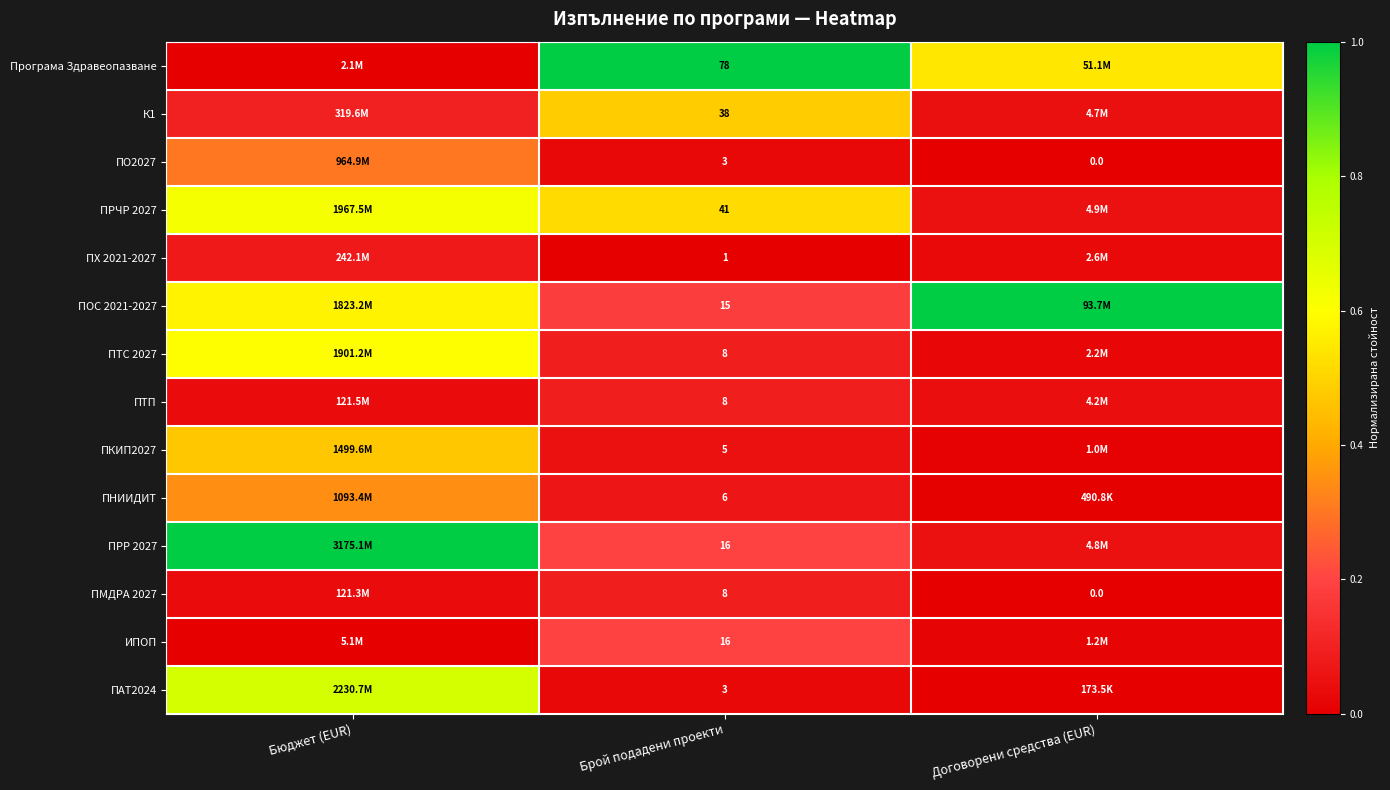

Is the value of ИПОП at Брой подадени проекти greater than the value of ПО2027 at Договорени средства (EUR)?

Yes